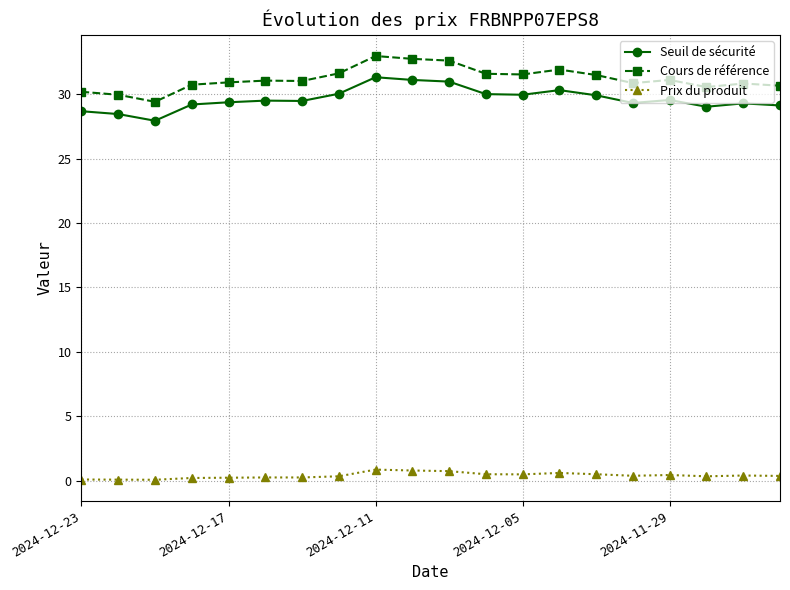

Which series has the largest total across all categories?

Cours de référence